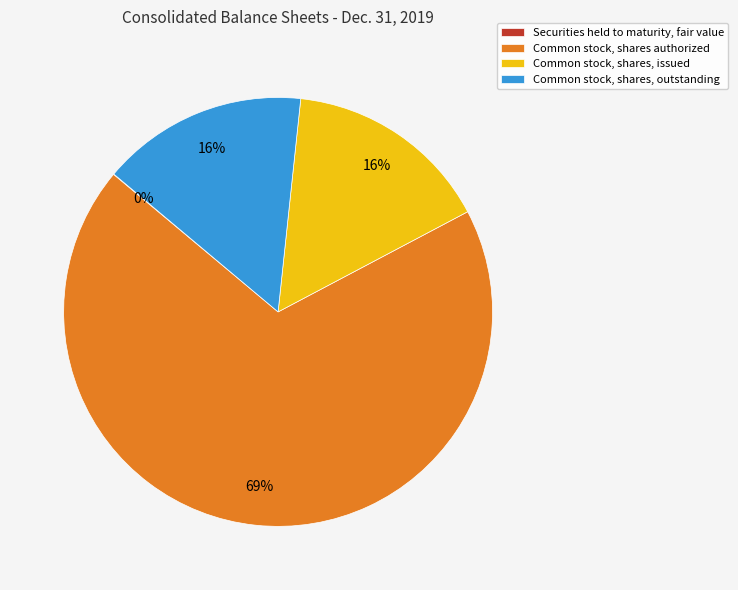

Which has a higher value, Common stock, shares, issued or Common stock, shares authorized?

Common stock, shares authorized